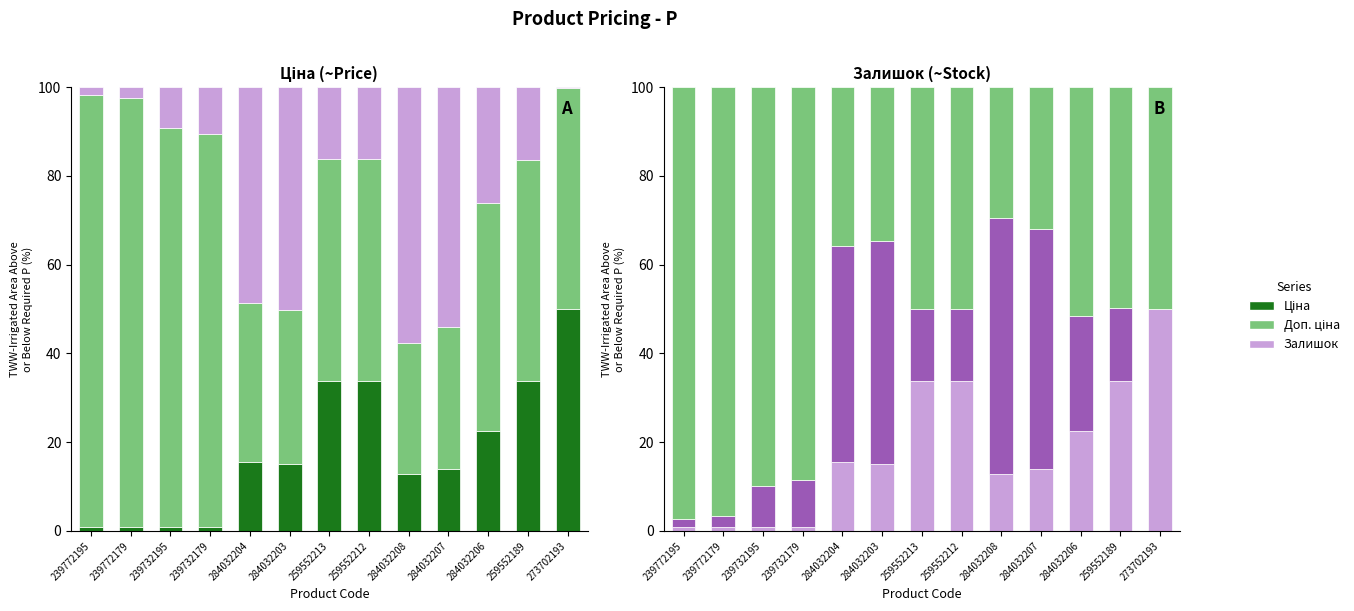

Is the value of Доп. ціна at 259552189 greater than the value of Ціна at 284032203?

Yes